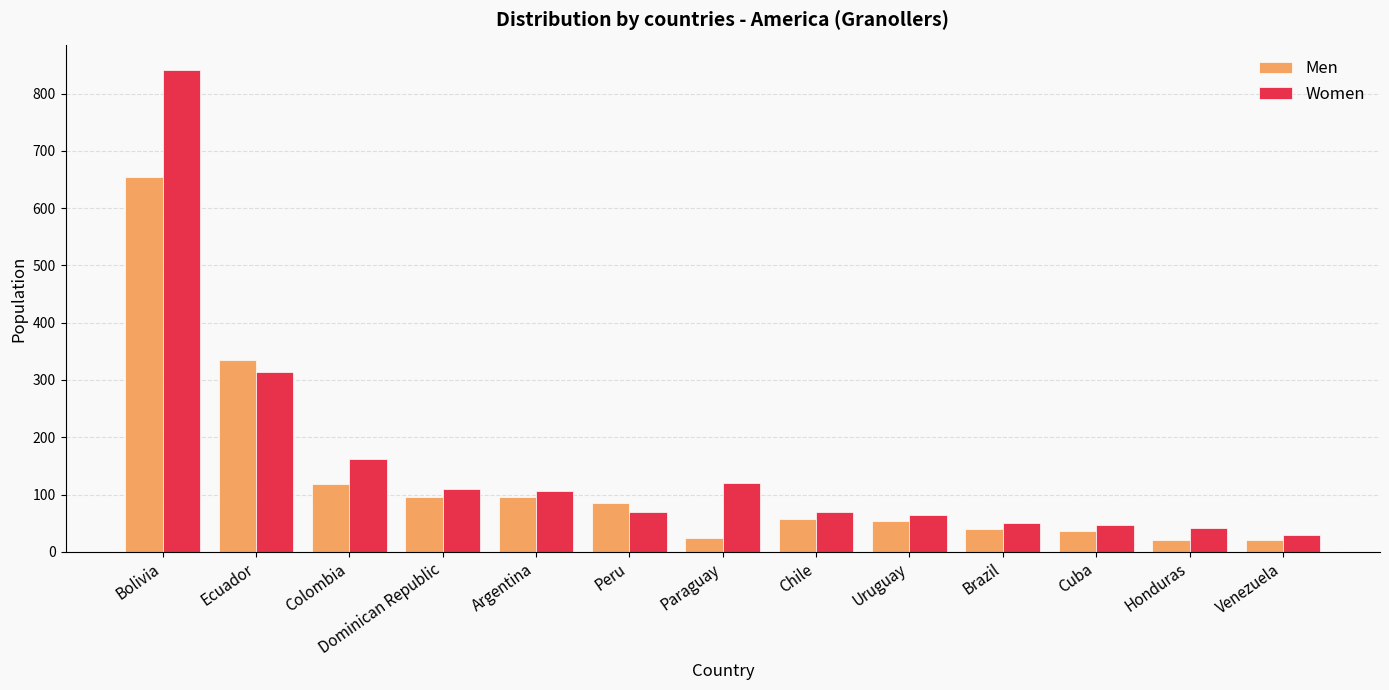

What is the total value across all series at Chile?

128